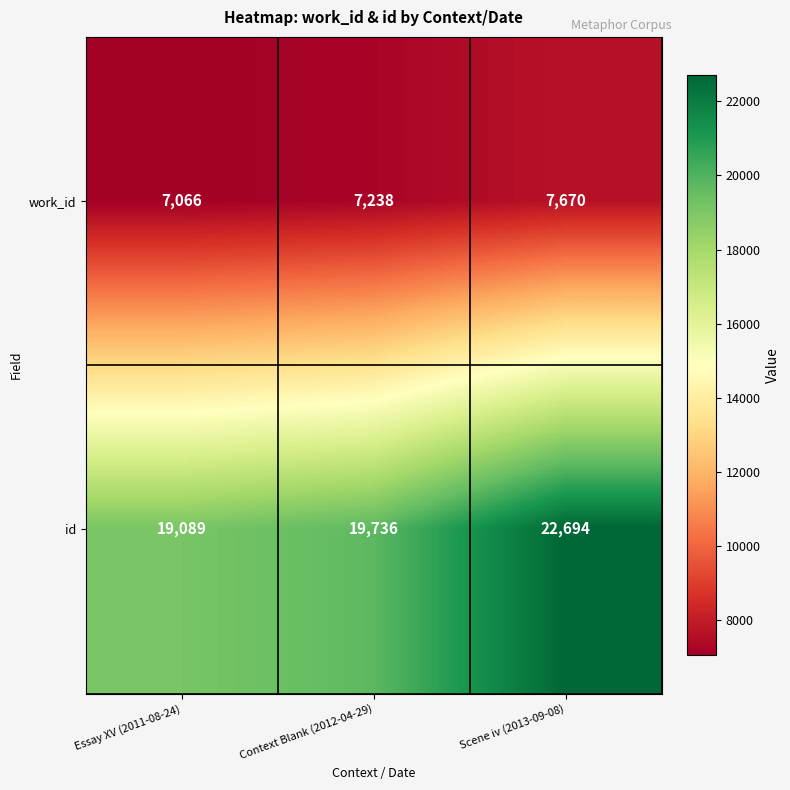

What is the spread (max minus min) of values at Context Blank (2012-04-29)?

12498